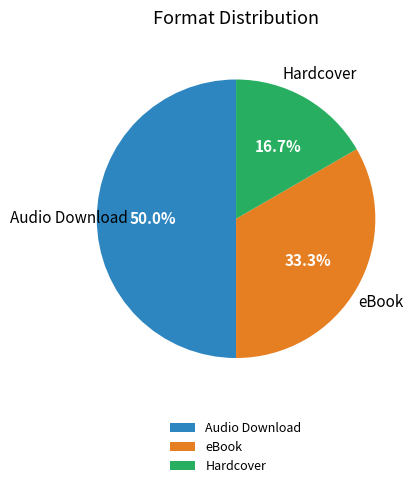

Between eBook and Hardcover, which is larger?

eBook